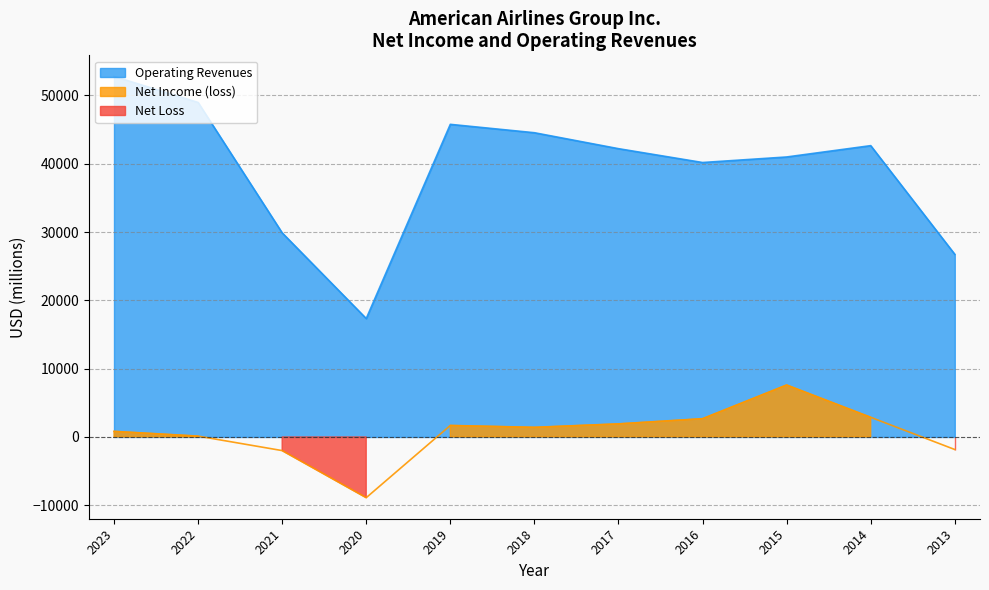

What value does the Net Income (loss) series have at 2021, to the nearest 50?

-2000